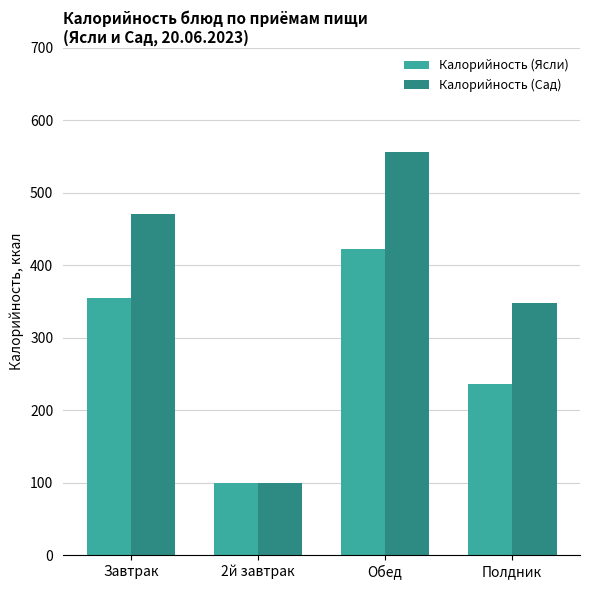

Where does the Калорийность (Сад) series first go above 470?

Завтрак